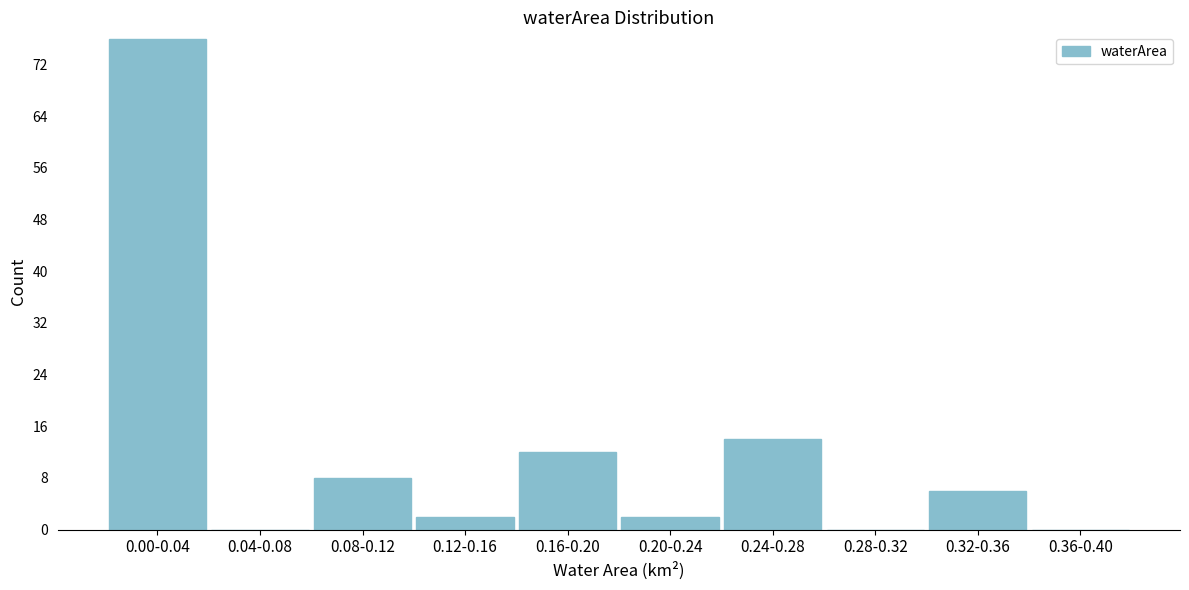

Reading right to left, list all the values displayed in this chart.

0.36-0.40=0	0.32-0.36=6	0.28-0.32=0	0.24-0.28=14	0.20-0.24=2	0.16-0.20=12	0.12-0.16=2	0.08-0.12=8	0.04-0.08=0	0.00-0.04=76